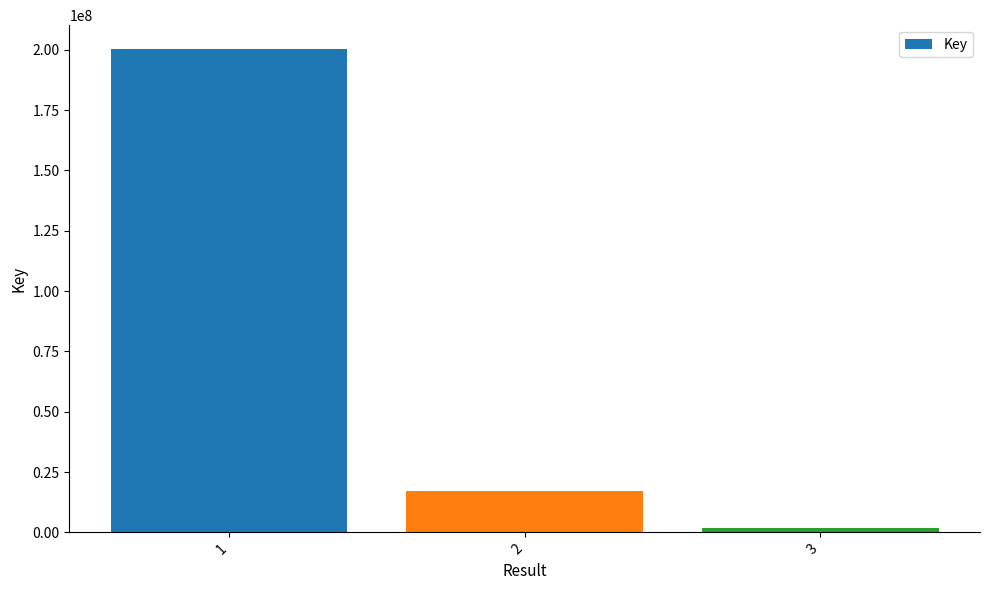

What is the maximum value shown in the chart?

200195735